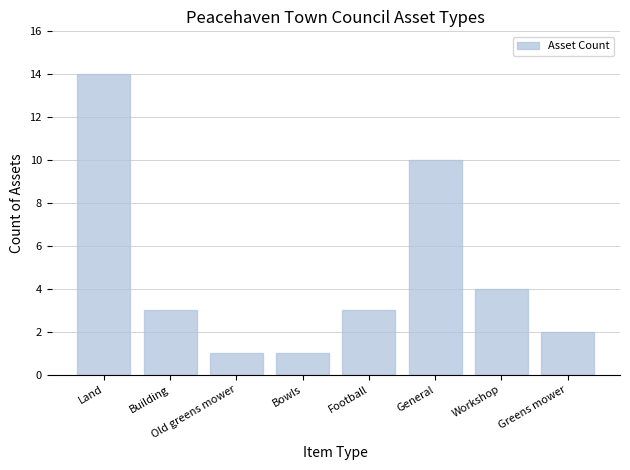

What is the value of the 8th bar from the left?

2